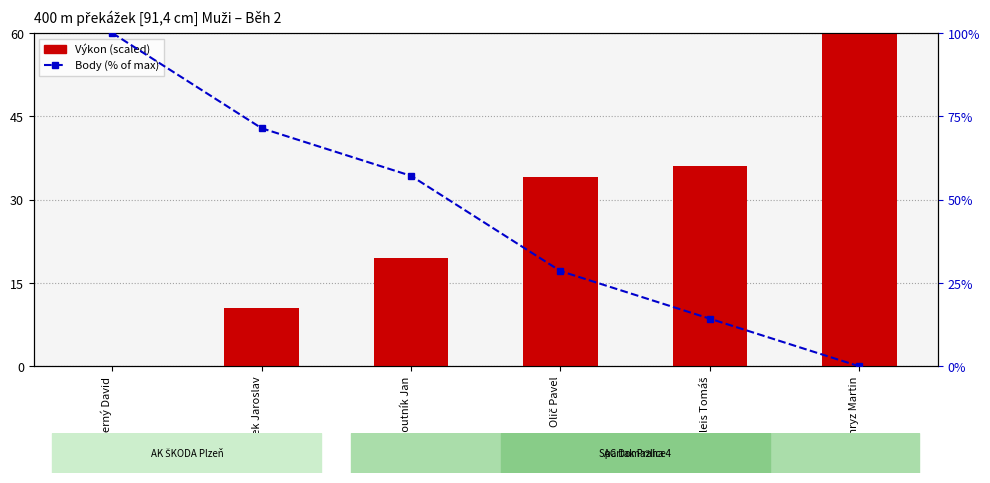

The Body (% of max) series shows 34.4 at Černý David. True or false?

False